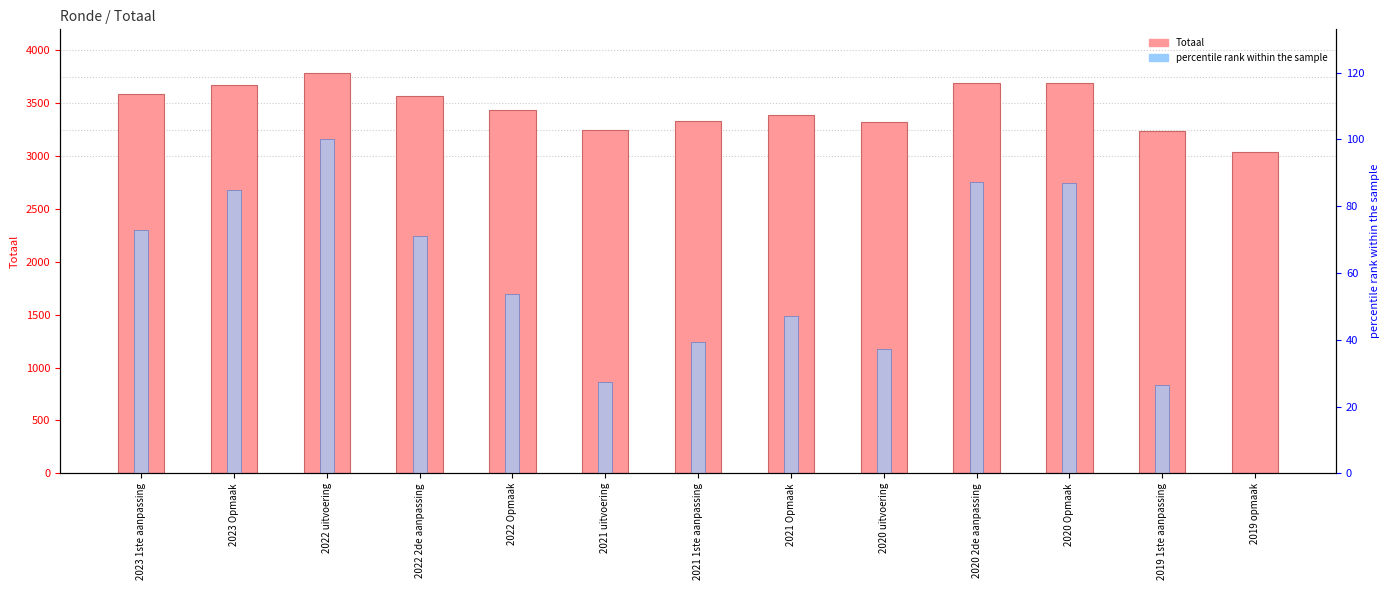

Is it true that Totaal equals 3237.0 at 2019 1ste aanpassing?

True